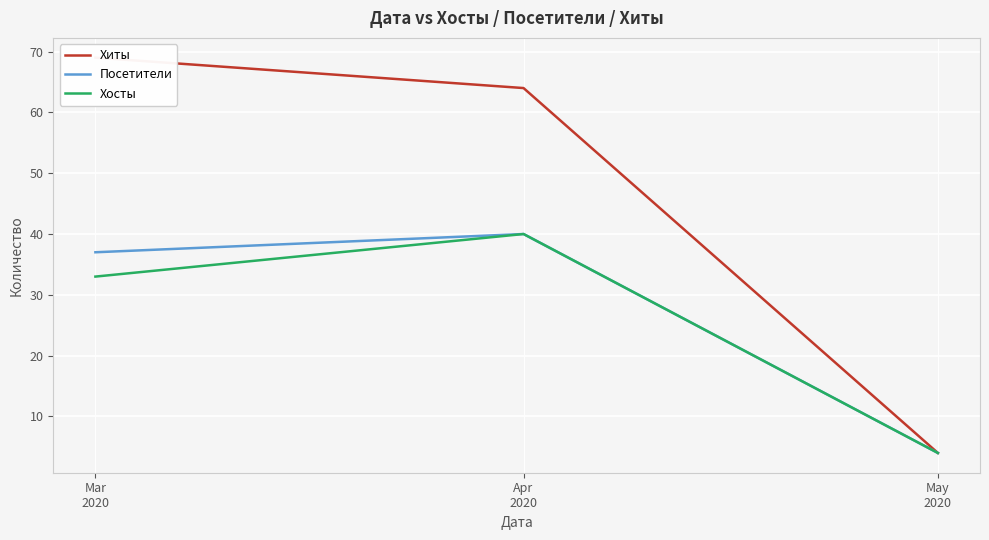

What is the smallest value displayed?

4